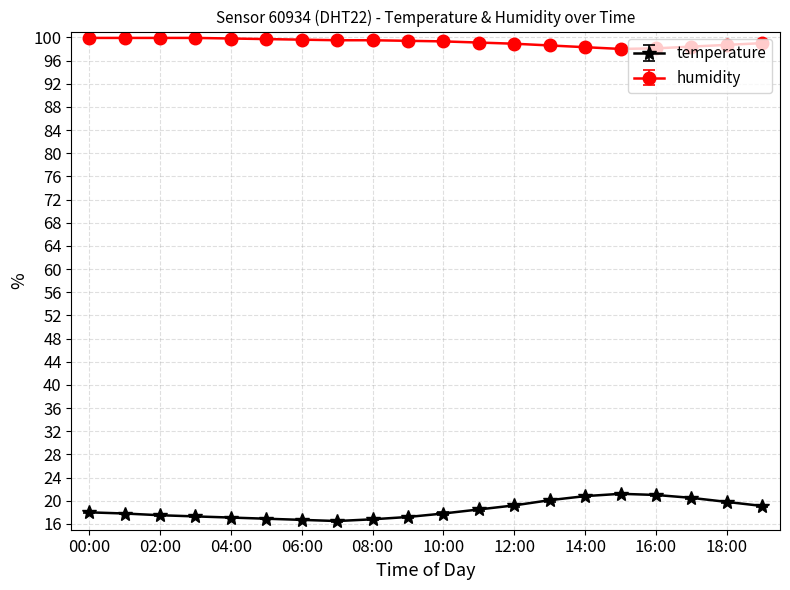

Which series has the largest total across all categories?

humidity